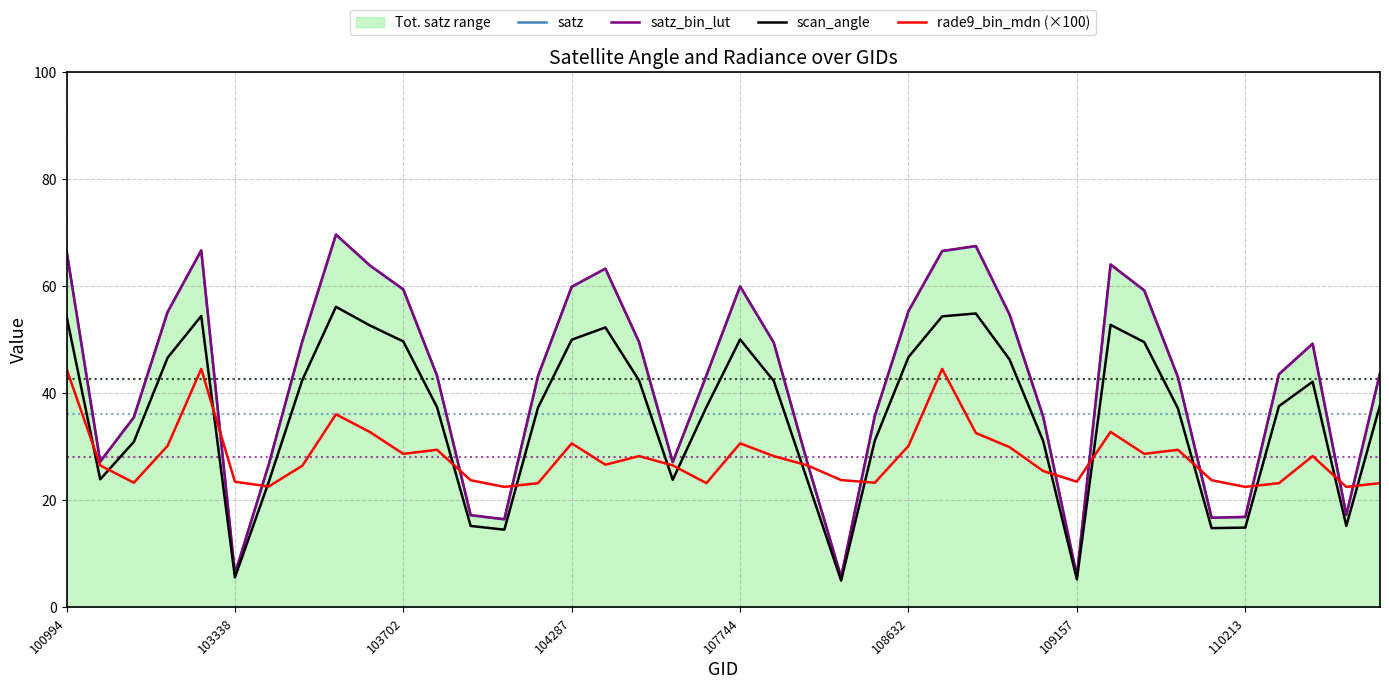

True or false: satz has a value of 16.8 at 110213.

True